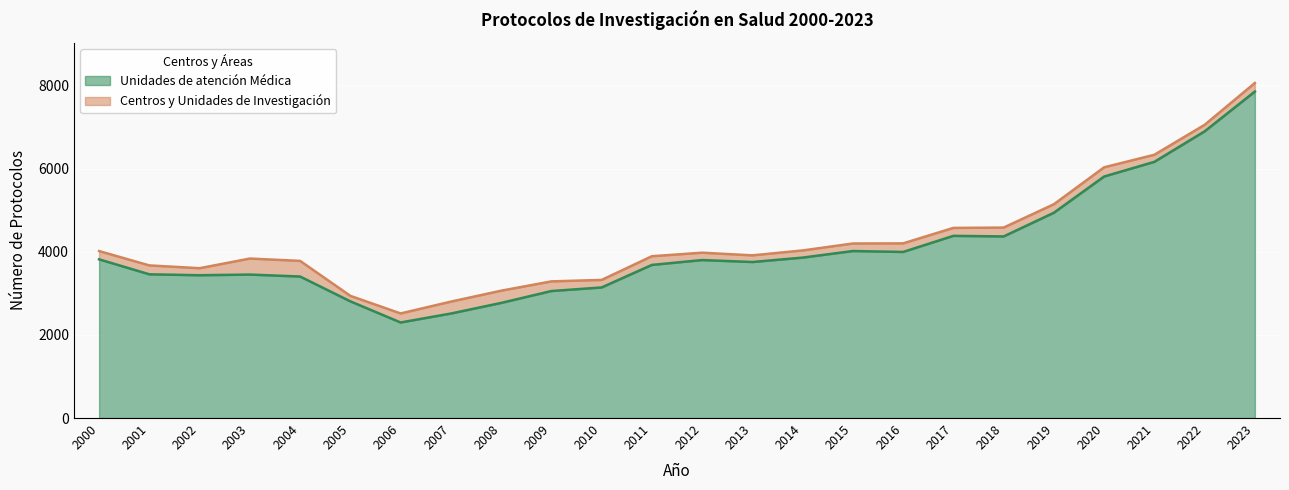

Approximately how many times larger is the value at 2003 compared to 2016?

0.9